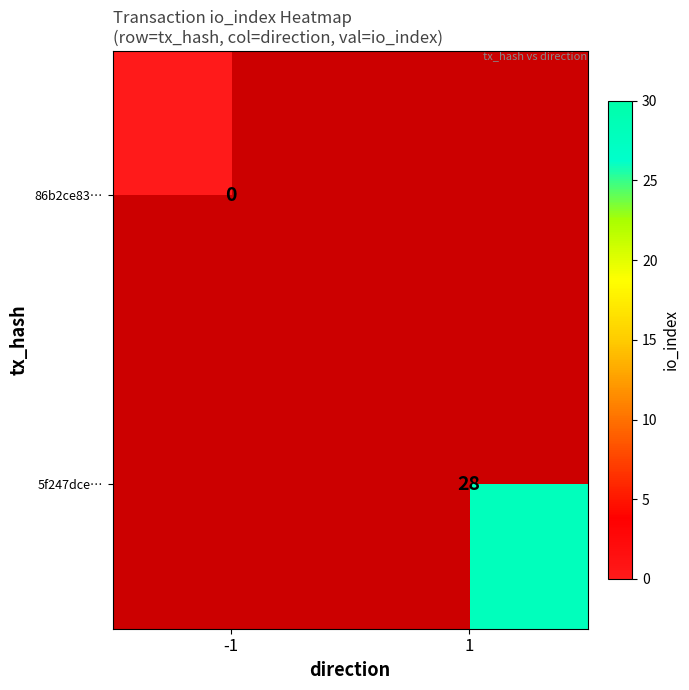

The value of 5f247dce… at 1 is 12. True or false?

False